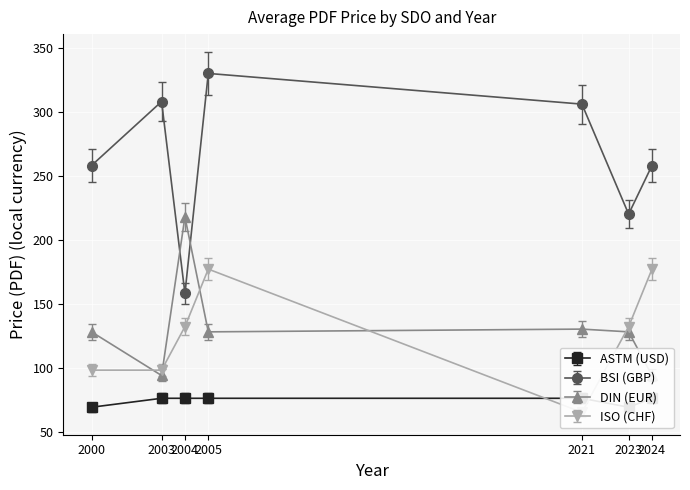

Read the ISO (CHF) value at 2003.

98.0